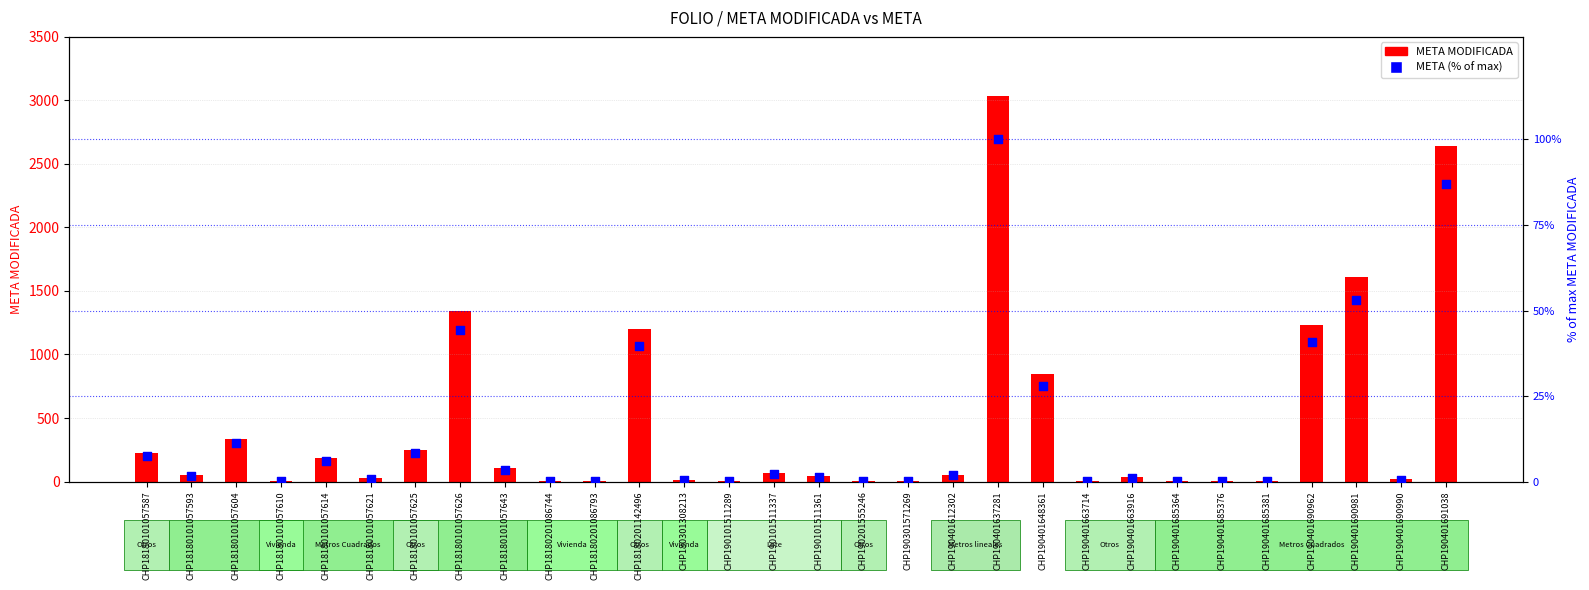

Which series has the largest total across all categories?

META MODIFICADA